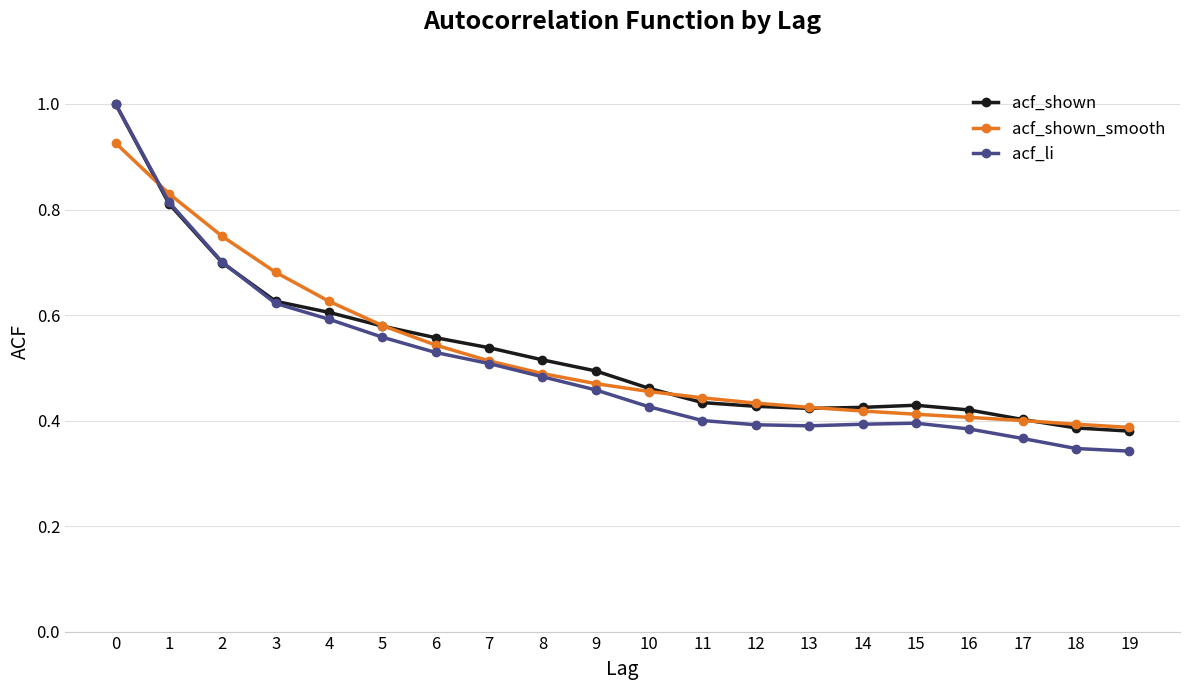

Which series changed the most between 4 and 10?

acf_shown_smooth